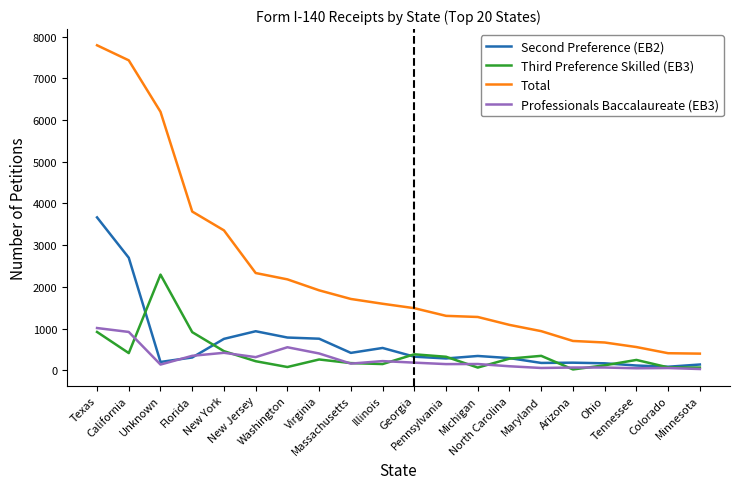

At which label is Professionals Baccalaureate (EB3) closest to 520?

Washington